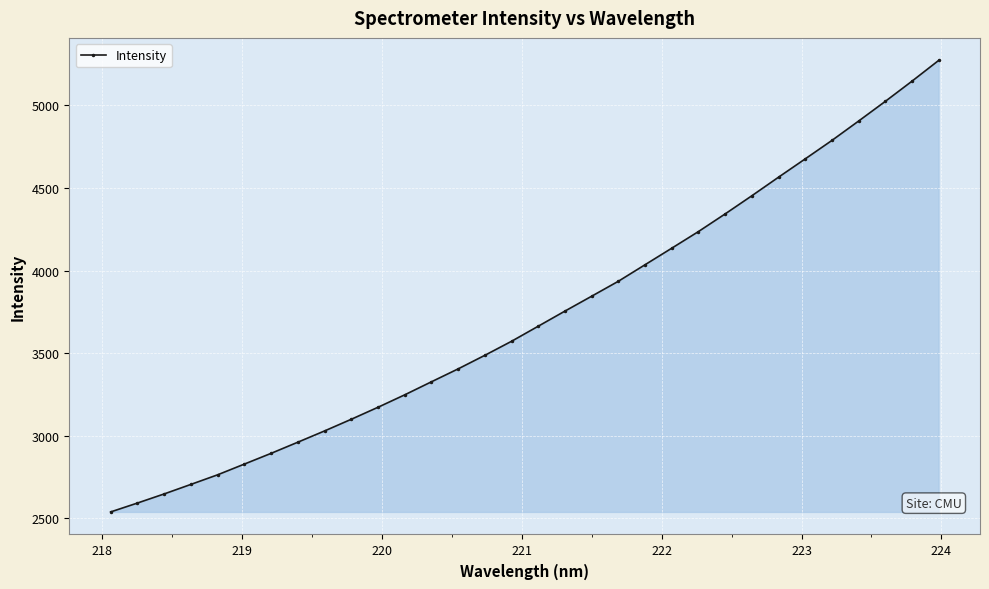

How many distinct data groups are displayed?

1